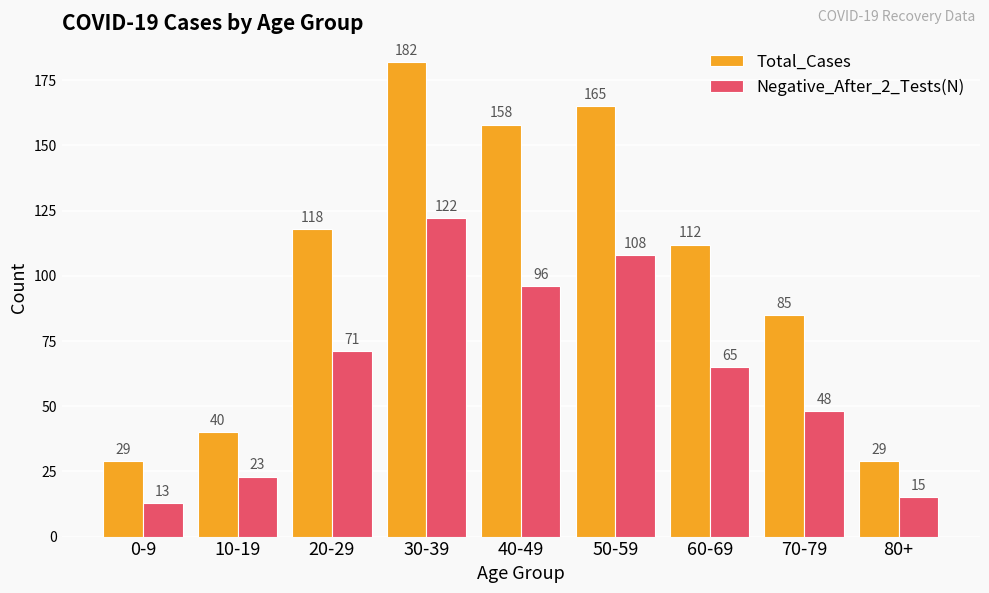

How many data points does each series have?

9